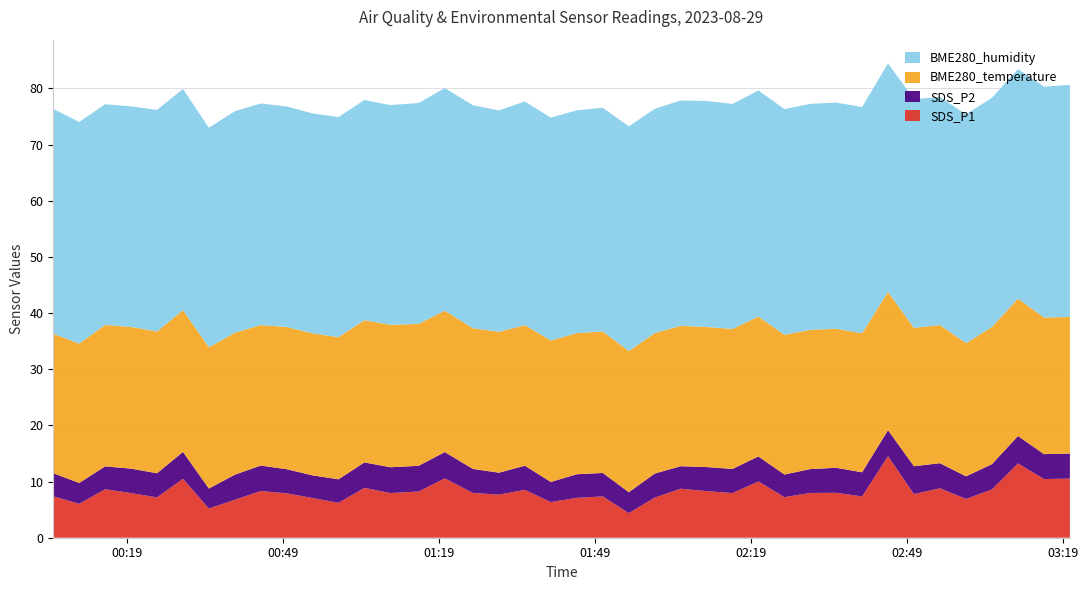

Reading left to right, transcribe all the data shown in this chart.

SDS_P1: 7.4	6.0	8.6	8.0	7.2	10.5	5.2	6.8	8.3	7.9	7.1	6.2	8.9	8.0	8.2	10.6	8.0	7.7	8.5	6.3	7.1	7.3	4.4	7.2	8.7	8.3	8.0	10.0	7.2	8.0	8.0	7.3	14.5	7.8	8.8	6.9	8.6	13.2	10.4	10.5
SDS_P2: 4.1	3.7	4.1	4.3	4.3	4.8	3.5	4.5	4.5	4.3	4.0	4.2	4.5	4.6	4.6	4.7	4.3	3.9	4.3	3.6	4.2	4.2	3.7	4.3	4.0	4.3	4.3	4.5	4.0	4.2	4.5	4.3	4.6	5.0	4.5	4.0	4.5	4.9	4.4	4.5
BME280_temperature: 24.8	24.8	25.2	25.2	25.2	25.2	25.1	25.3	25.0	25.3	25.3	25.3	25.3	25.4	25.3	25.2	25.1	25.1	25.0	25.2	25.1	25.2	25.1	25.0	25.0	24.9	24.9	24.9	24.9	24.8	24.8	24.7	24.6	24.6	24.6	23.7	24.4	24.5	24.3	24.3
BME280_humidity: 40.0	39.5	39.3	39.3	39.5	39.4	39.1	39.4	39.5	39.3	39.1	39.2	39.2	39.1	39.3	39.6	39.7	39.4	39.8	39.7	39.7	39.8	40.0	39.9	40.1	40.2	40.1	40.3	40.2	40.2	40.3	40.3	40.7	40.8	40.5	40.7	40.8	40.9	41.1	41.3